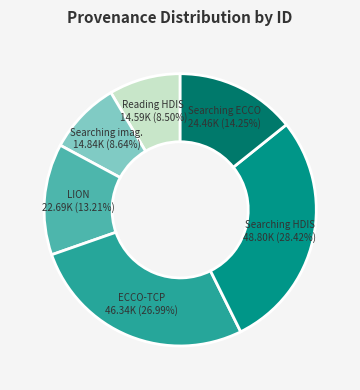

What portion of the pie excludes LION?

86.8%